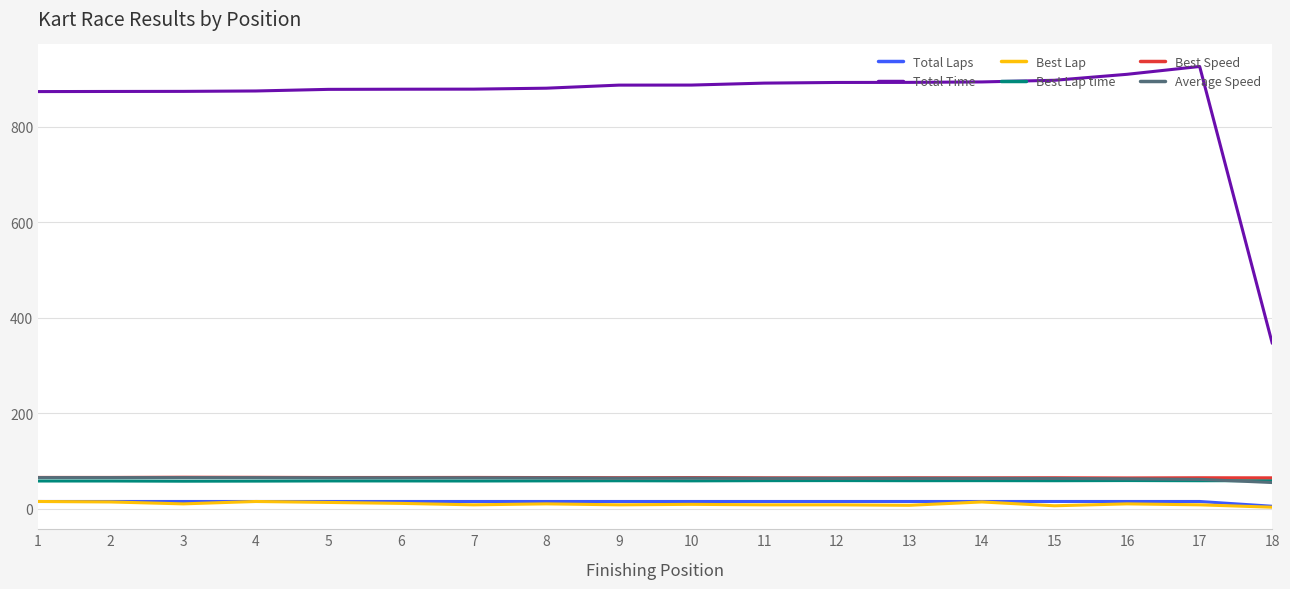

Is the value of Average Speed at 8 greater than the value of Total Time at 12?

No